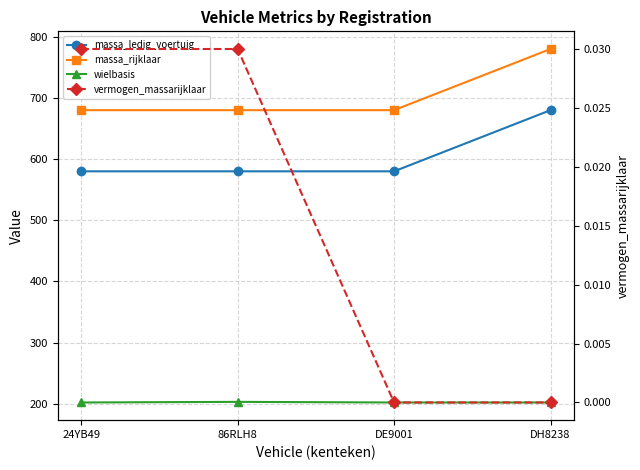

What is the minimum value for massa_ledig_voertuig?

580.0